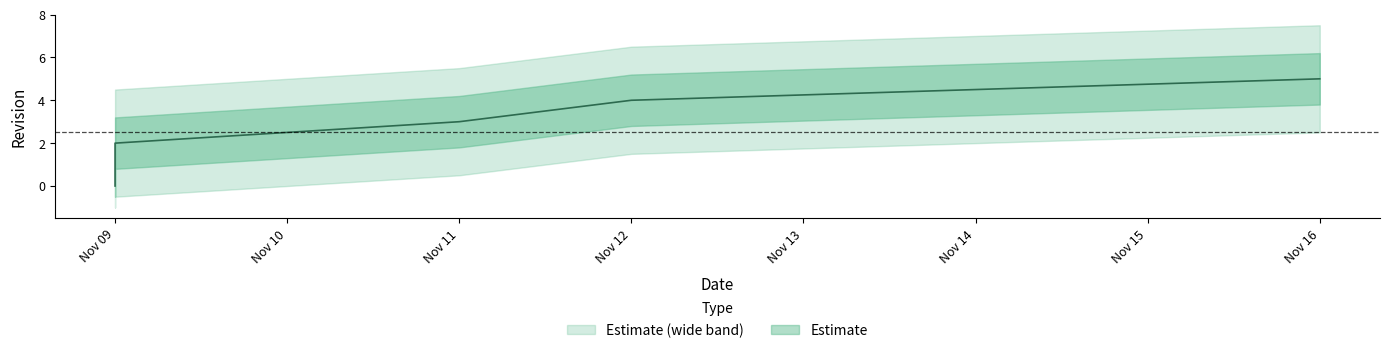

Between 2015-11-16 and 2015-11-09, which is larger?

2015-11-16